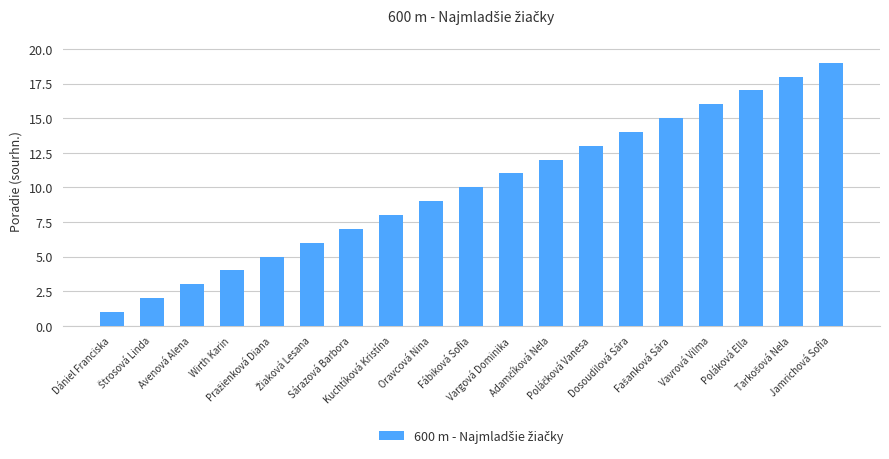

How many data points are less than 10?

9